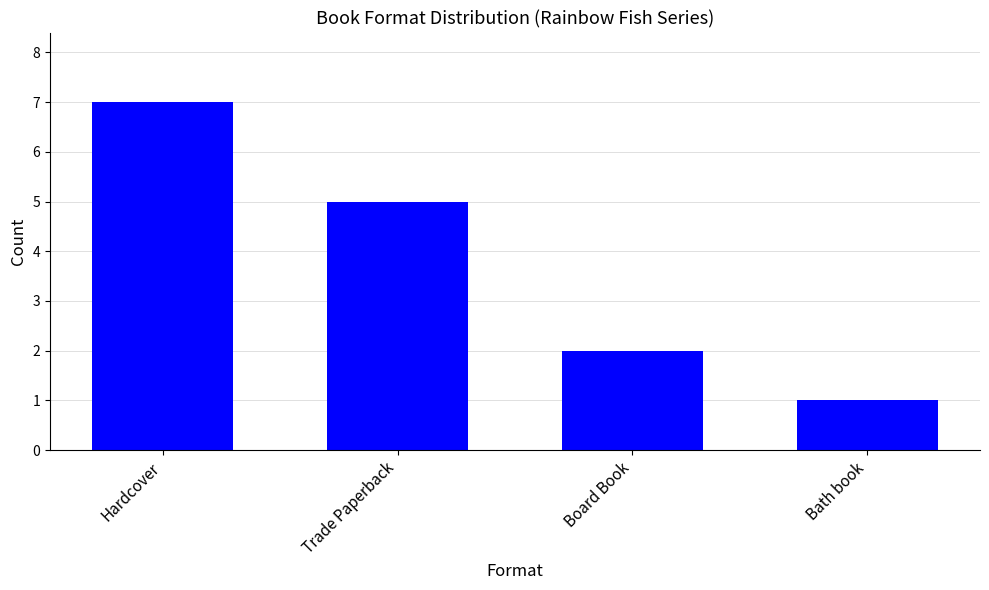

At which label is the value closest to 4?

Trade Paperback